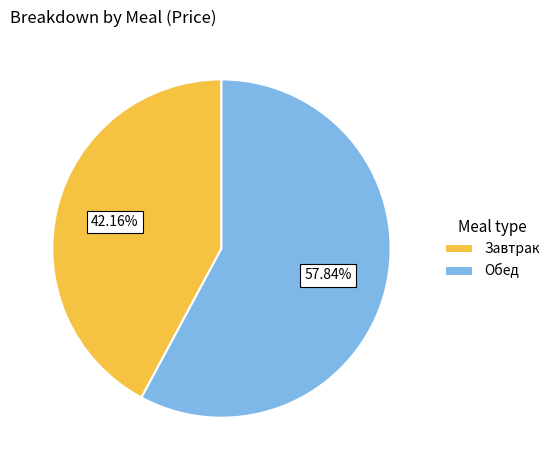

What portion of the pie excludes Обед?

42.2%